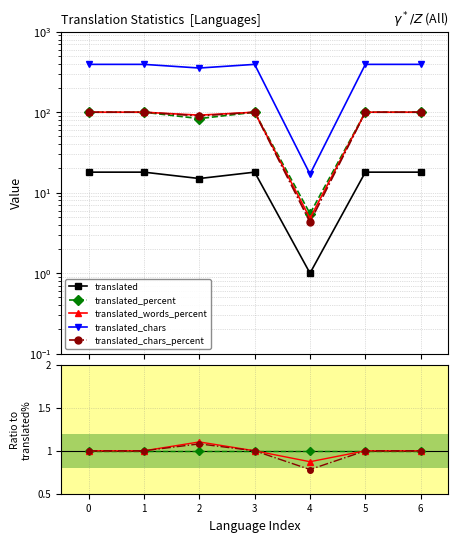

True or false: translated_words_percent and translated_percent intersect in this chart.

False